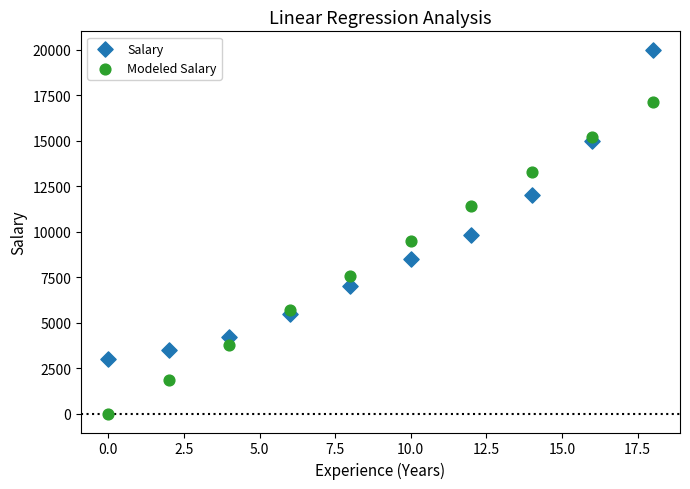

What is the X range (max minus min) for the scatter plot?

18.0